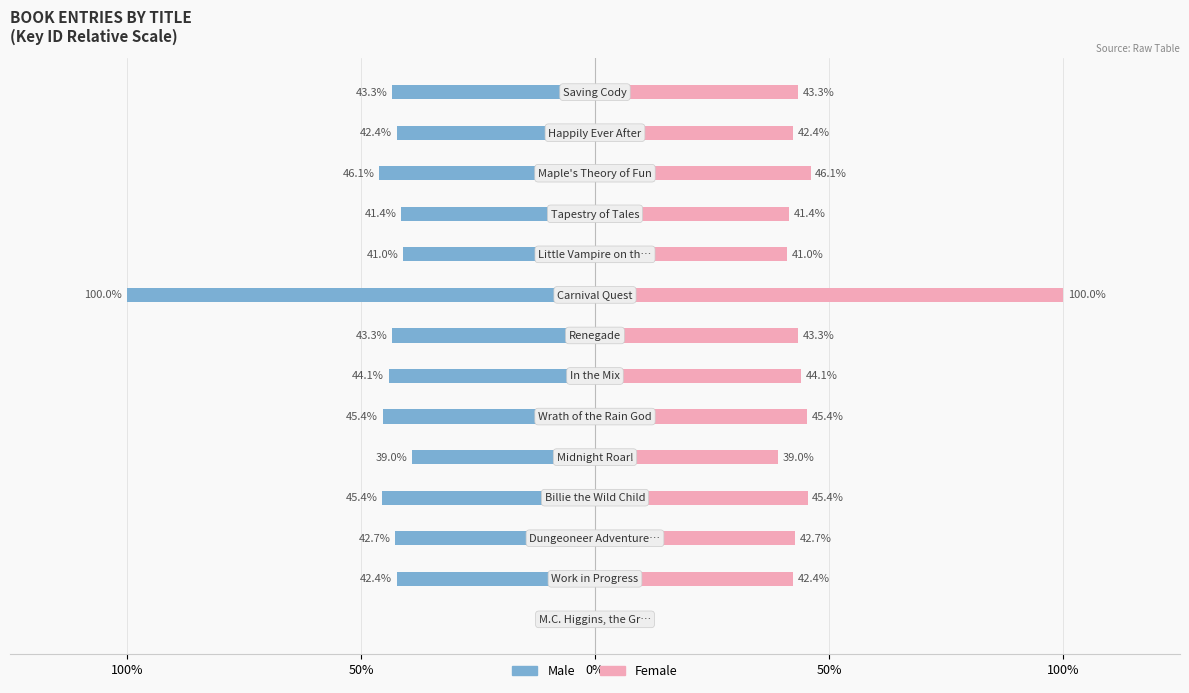

True or false: Female has a value of 0.1 at 12.

False